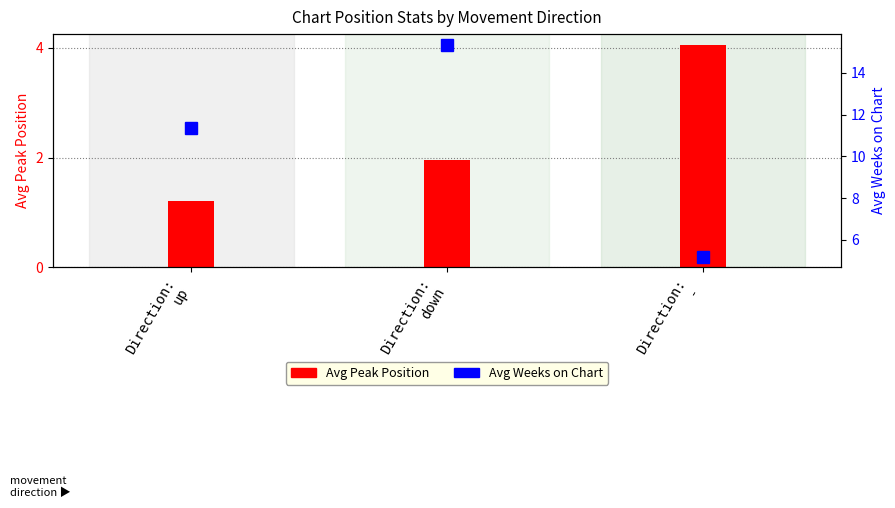

True or false: Avg Peak Position has a value of 1.9 at Direction:
down.

True